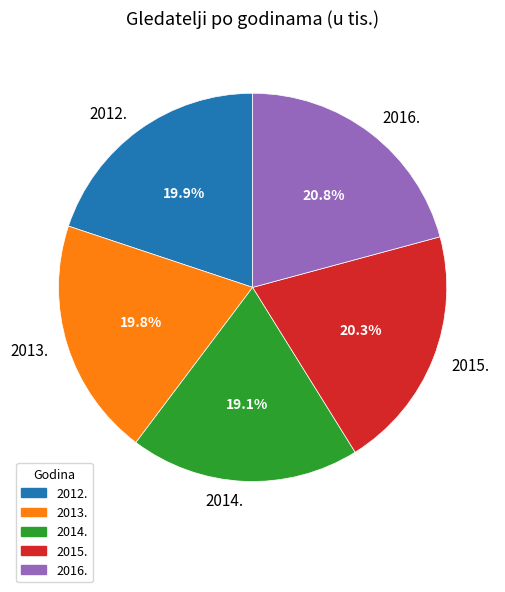

What is the largest slice in the pie chart?

2016.